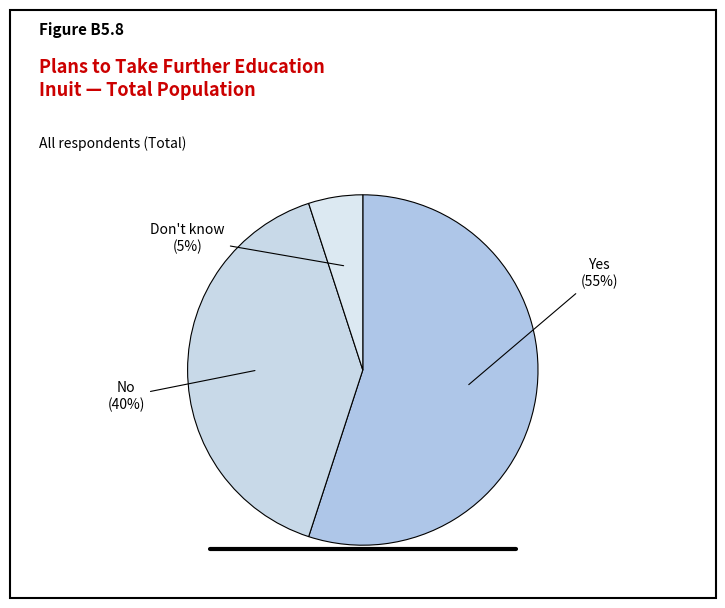

Which category has the smallest portion of the pie?

Don't know